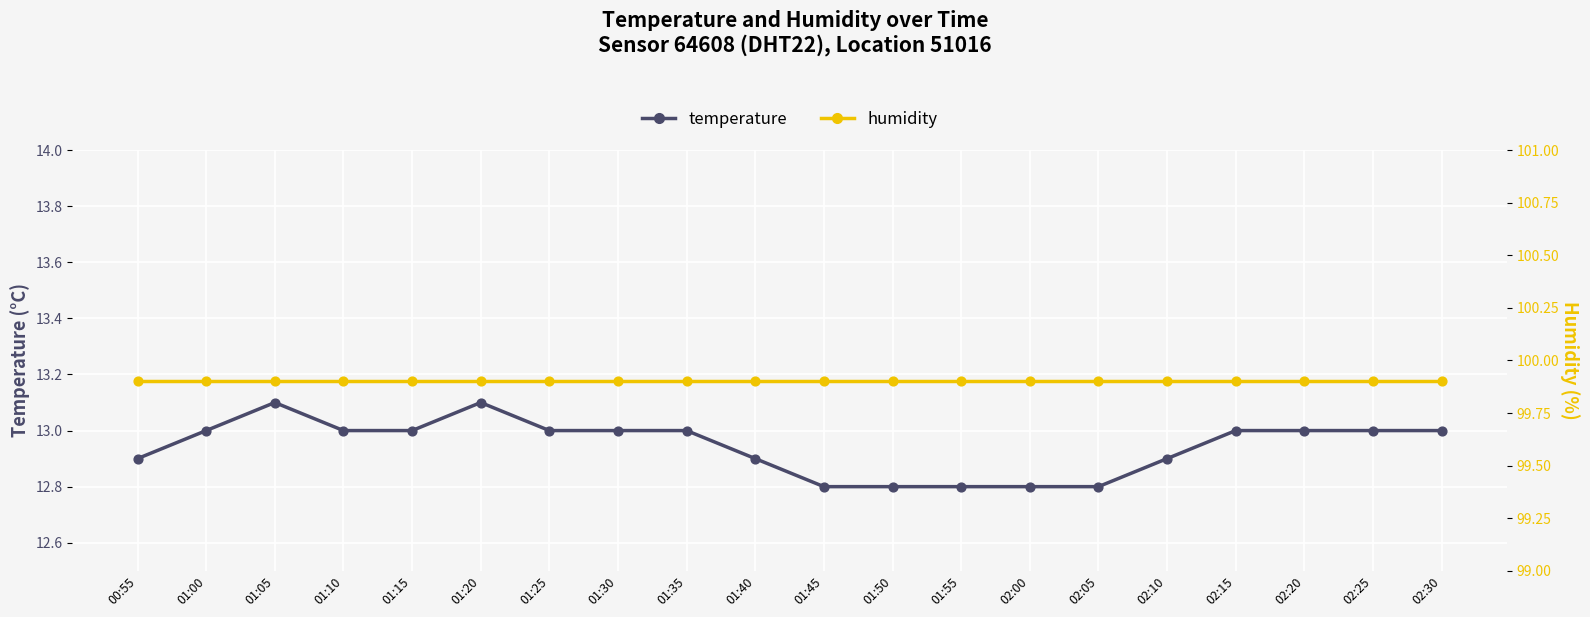

Which series reaches the maximum Y coordinate?

humidity